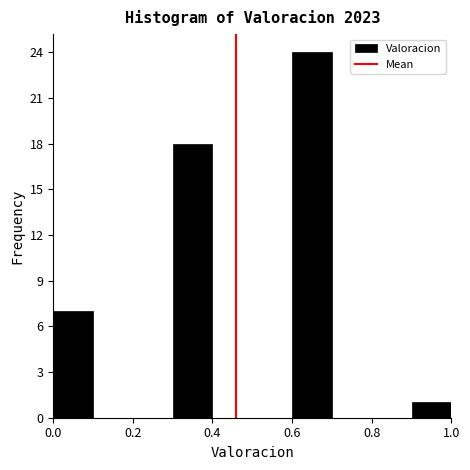

Reading left to right, list every bar in this chart as the range it spans on the x-axis followed by its height. The values are not printed on the chart, so give them approximately, as read against the axis.

0.0 to 0.1: 7
0.1 to 0.2: 0
0.2 to 0.3: 0
0.3 to 0.4: 18
0.4 to 0.5: 0
0.5 to 0.6: 0
0.6 to 0.7: 24
0.7 to 0.8: 0
0.8 to 0.9: 0
0.9 to 1.0: 1